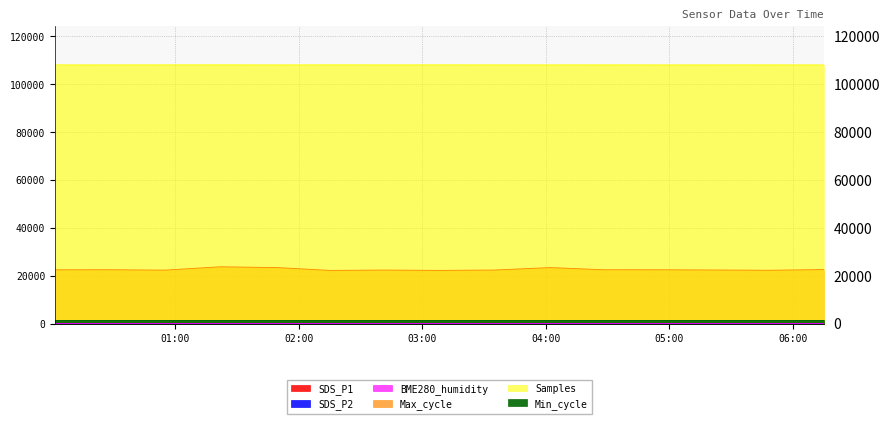

At which label does BME280_humidity reach its peak?

2023/12/07 00:01:41